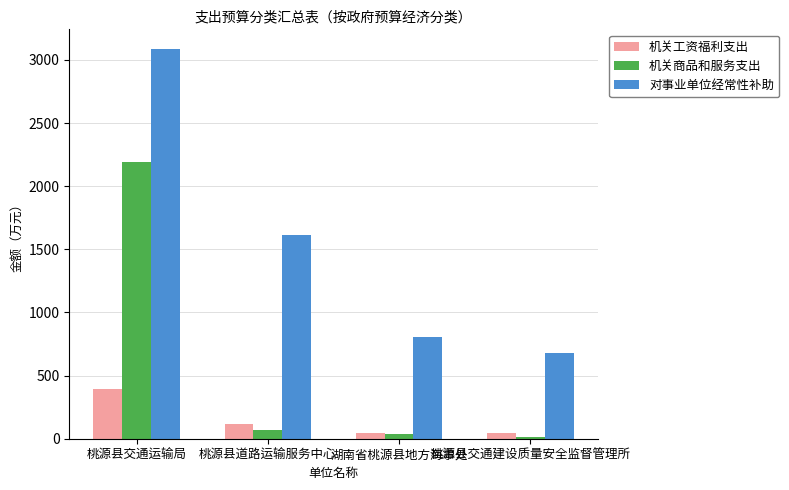

What is the maximum value shown in the chart?

3087.8